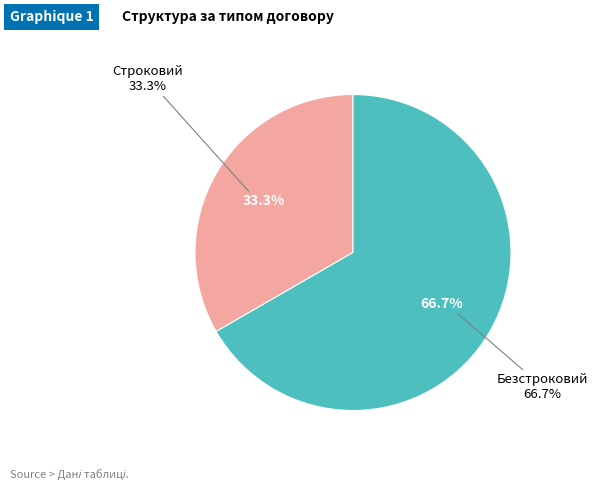

Rank the categories by value from lowest to highest.

Строковий, Безстроковий